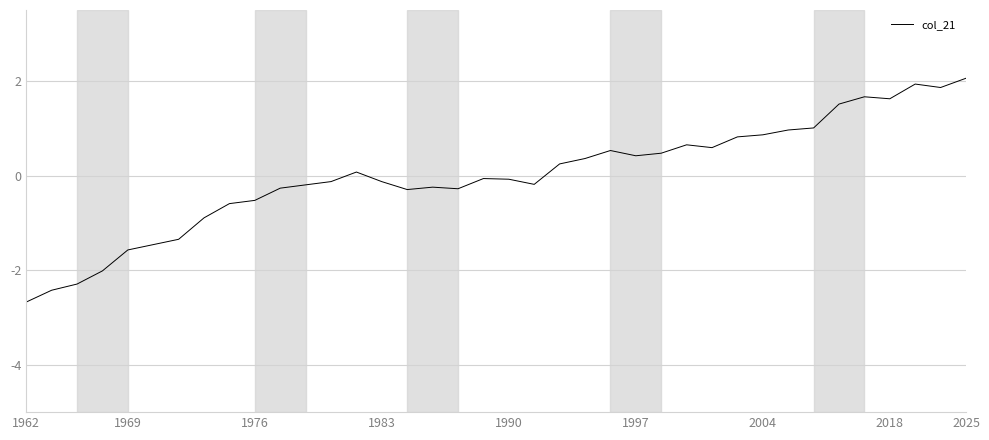

True or false: there are more than 0 points higher than both neighbors.

True